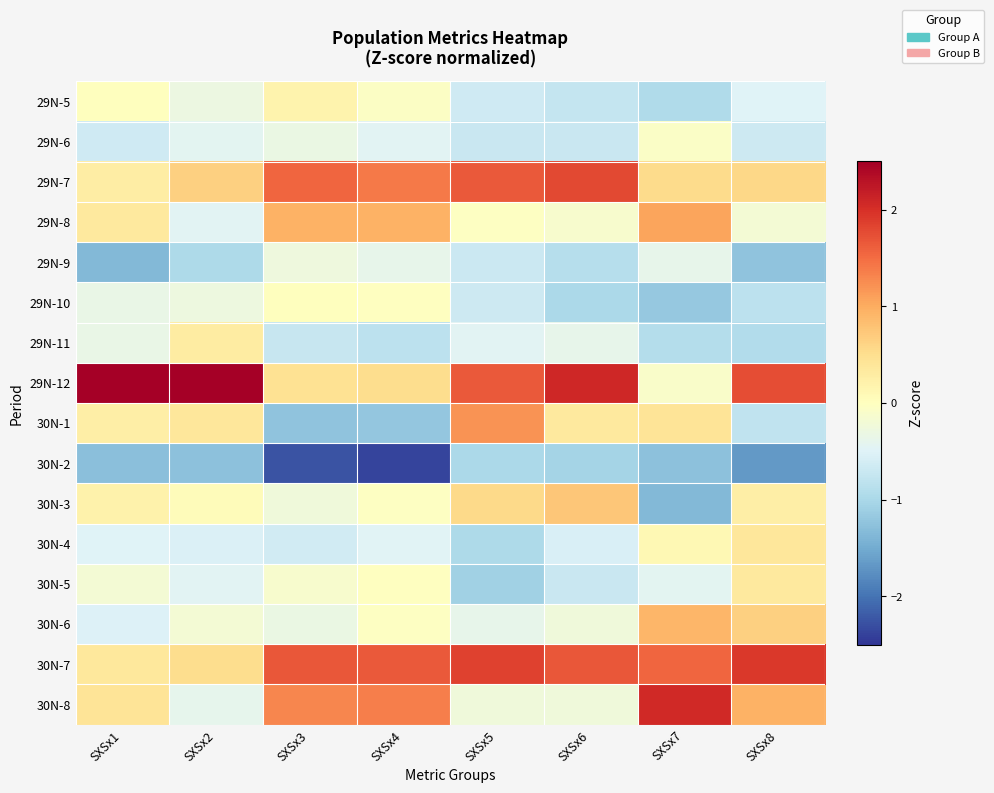

Rank the series by their maximum value, from highest to lowest.

29N-12, 30N-8, 30N-7, 29N-7, 30N-1, 29N-8, 30N-6, 30N-3, 30N-4, 30N-5, 29N-11, 29N-5, 29N-10, 29N-6, 29N-9, 30N-2